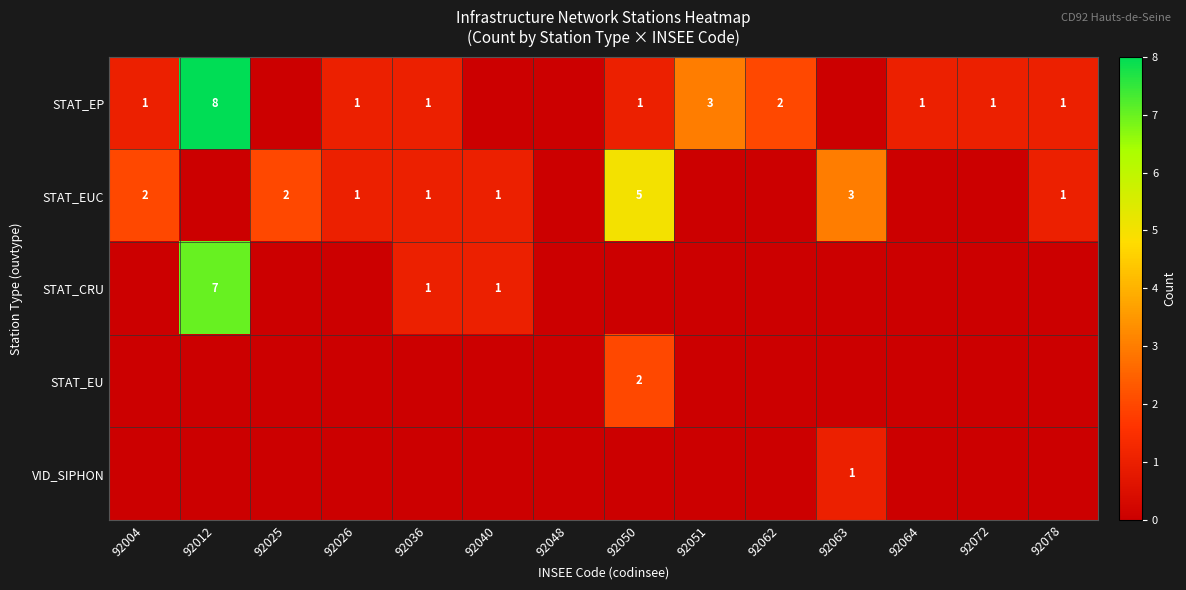

Count the number of data series in this chart.

5